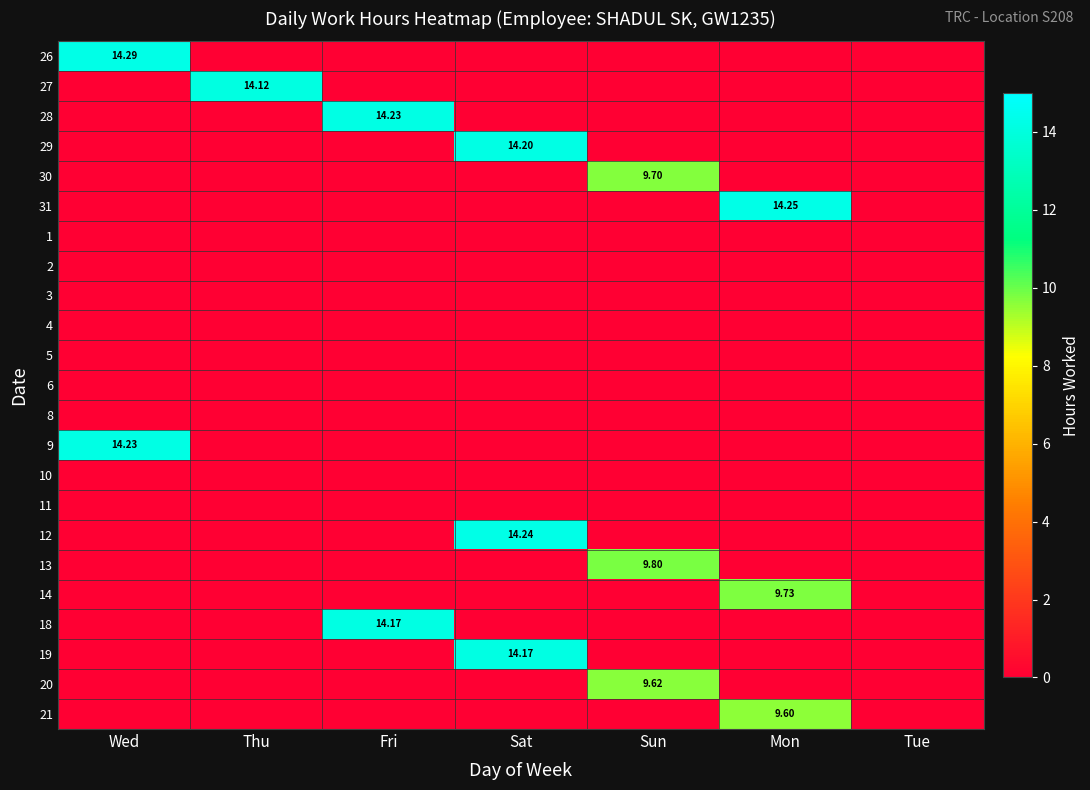

What is the difference between the maximum and minimum values in the 27 series?

14.1